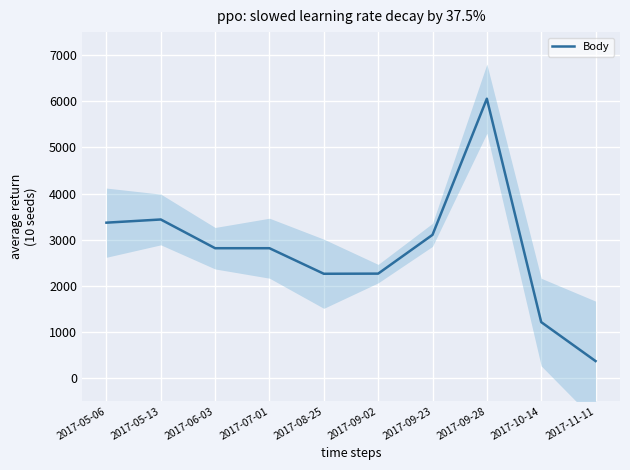

Approximately how many times larger is the value at 2017-10-14 compared to 2017-11-11?

3.3